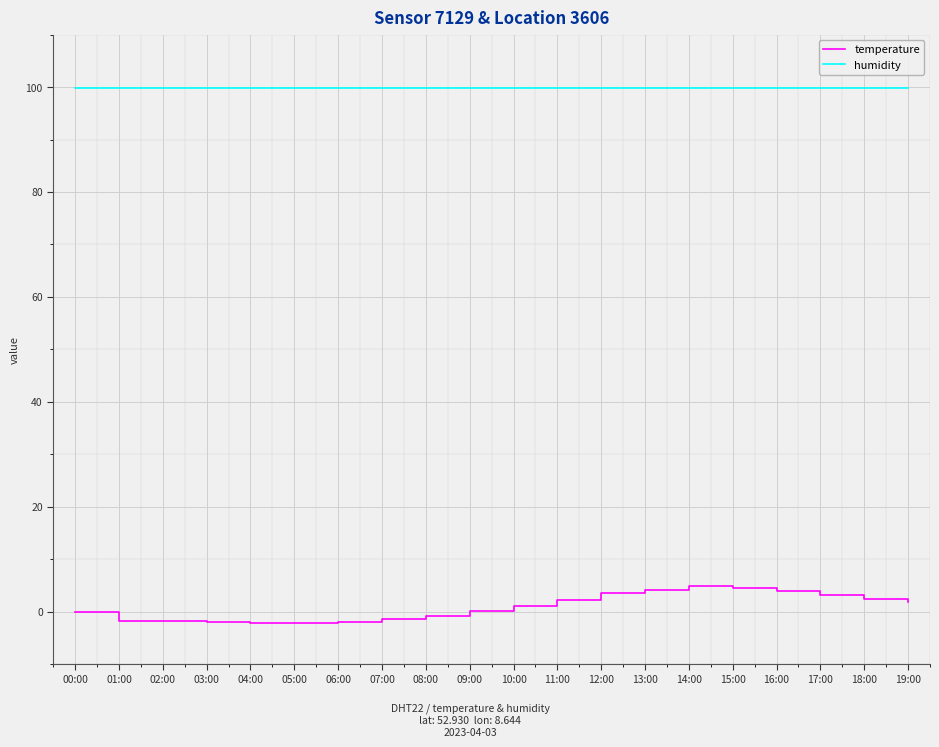

What is the spread (max minus min) of values at 13:00?

95.7